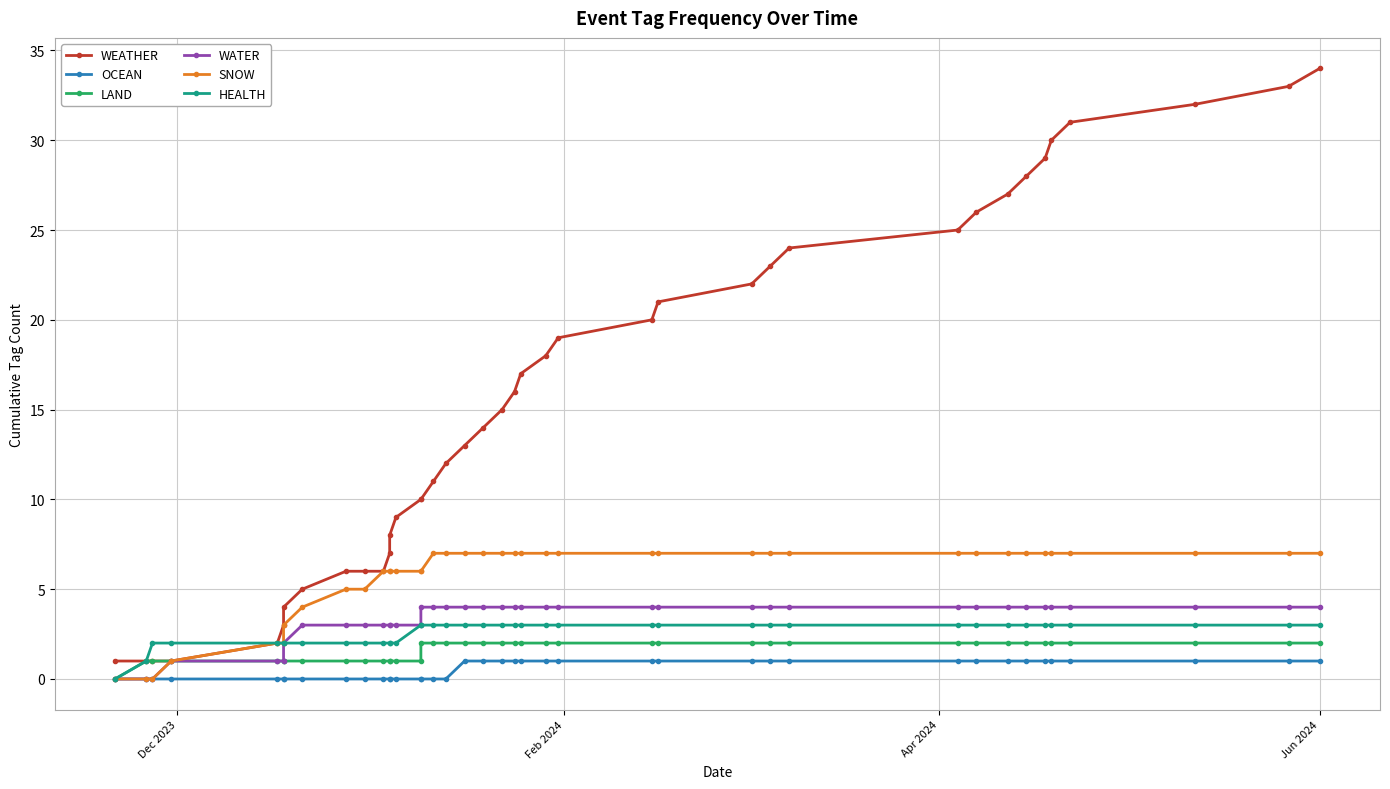

Does the chart display data point markers on the line(s)?

Yes